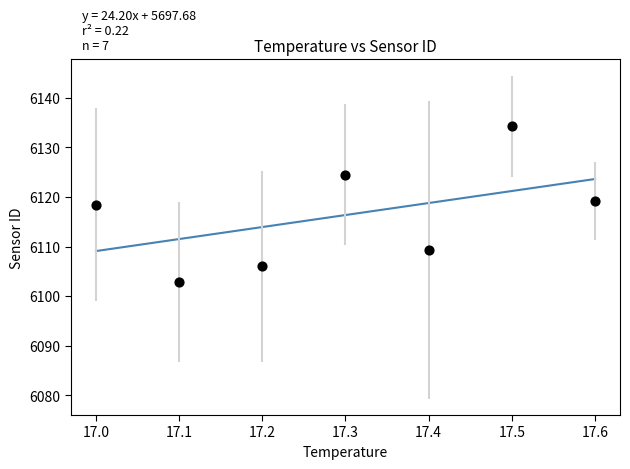

What is the range of Y values (max minus min)?

31.3